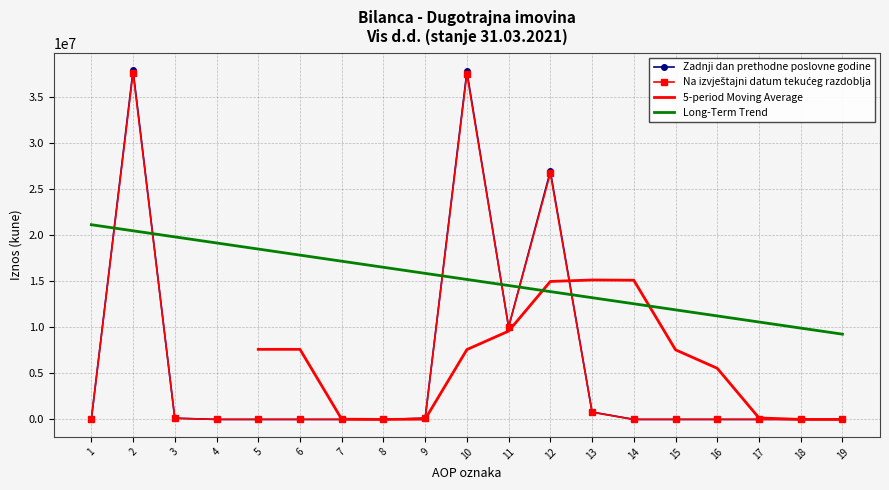

The value of Na izvještajni datum tekućeg razdoblja at 10 is 37548848. True or false?

True